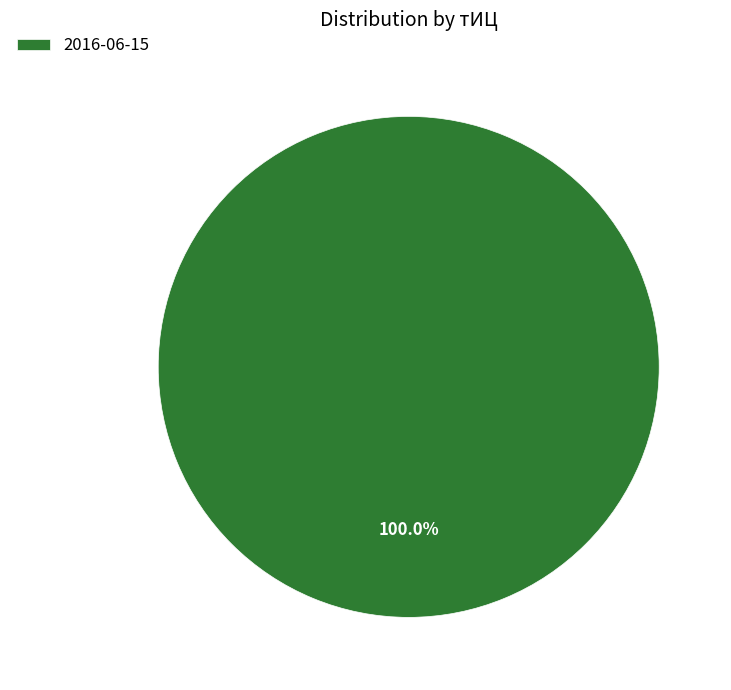

How many slices are in this pie chart?

1